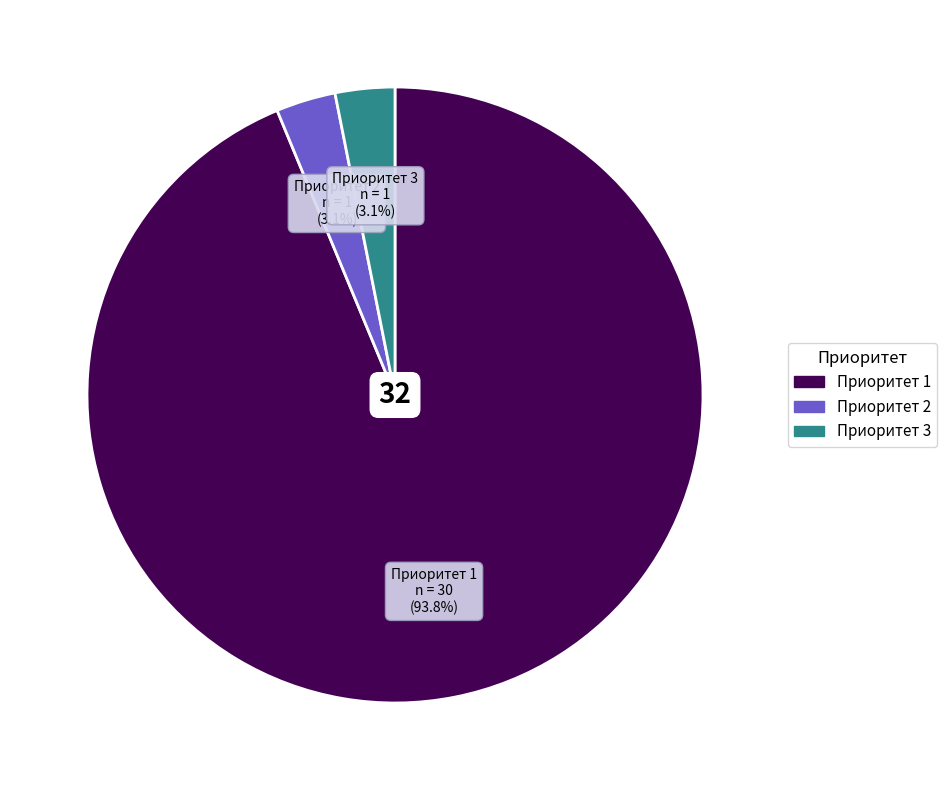

Is there any slice that represents more than half of the pie?

Yes